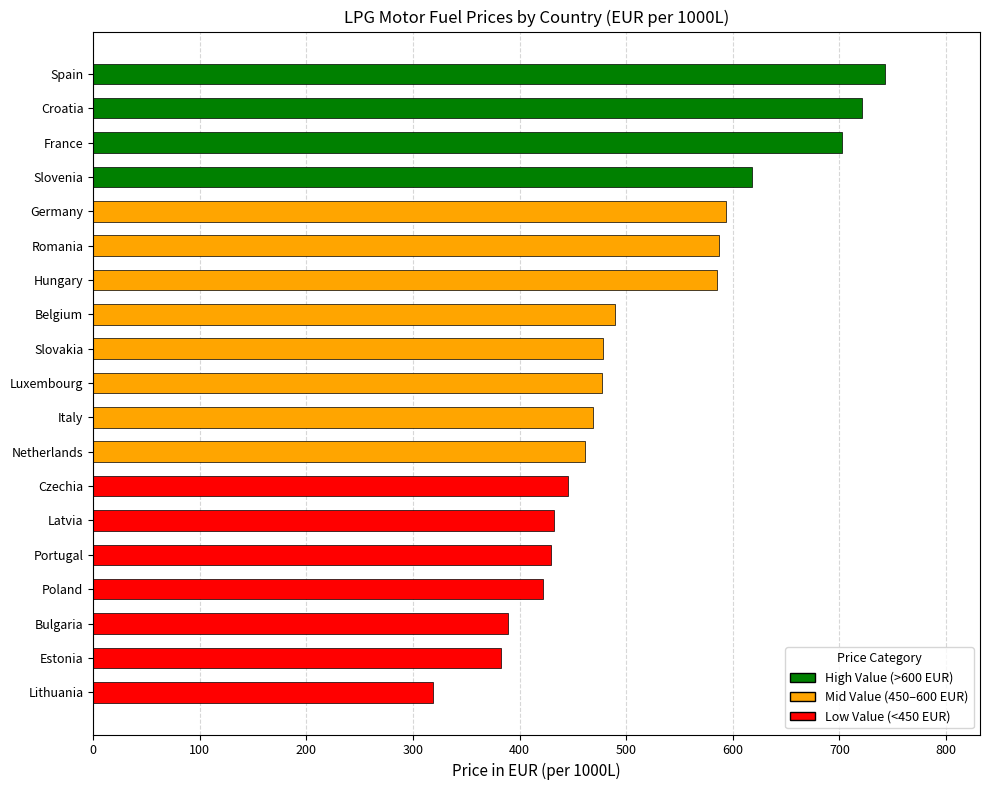

What is the change in value from Hungary to Italy?

-116.1